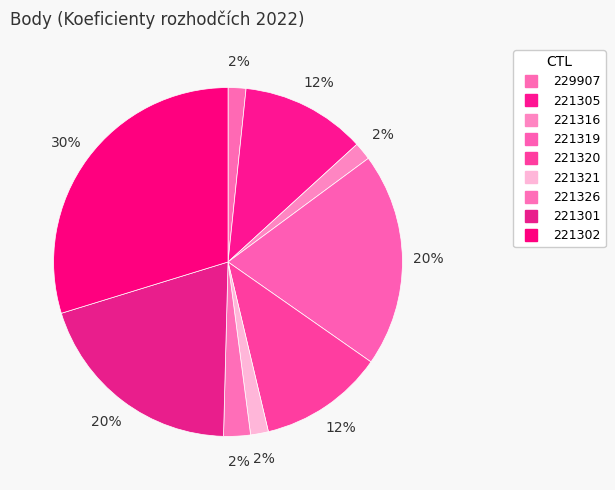

How many slices are in this pie chart?

9